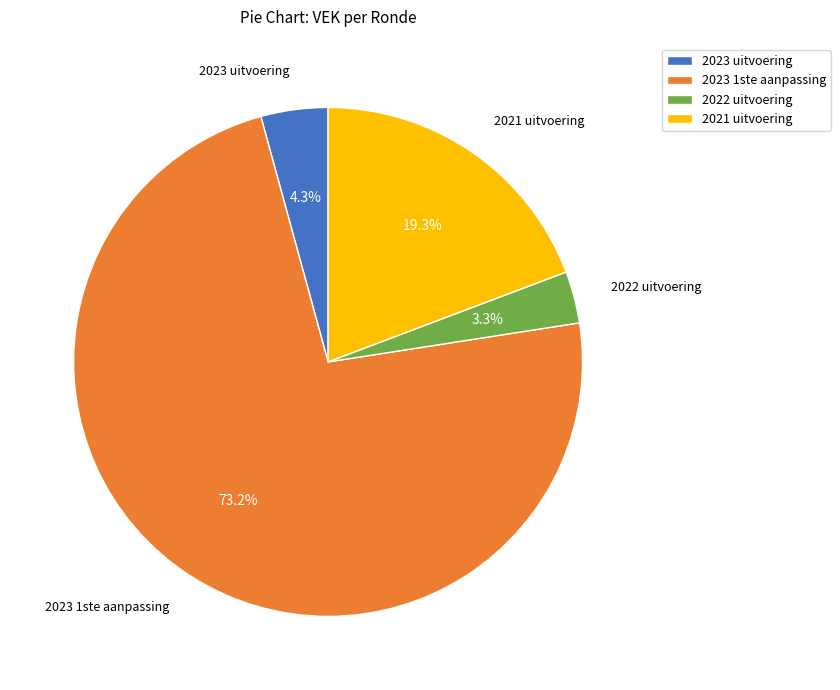

Which has a higher value, 2022 uitvoering or 2021 uitvoering?

2021 uitvoering